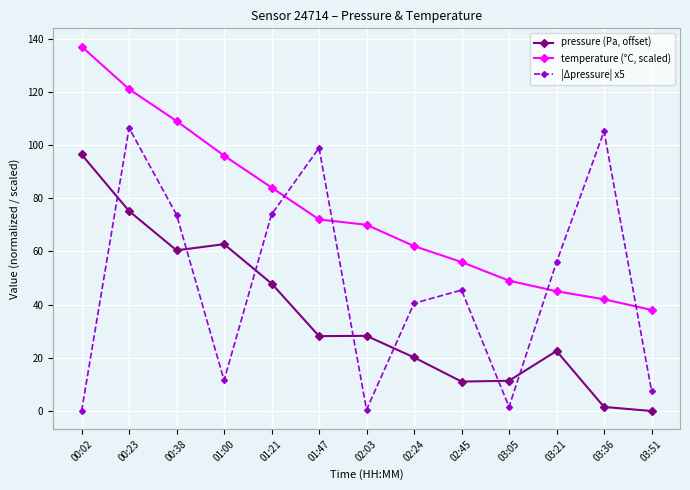

What is the difference between the second highest and minimum values in the temperature (°C, scaled) series?

83.0